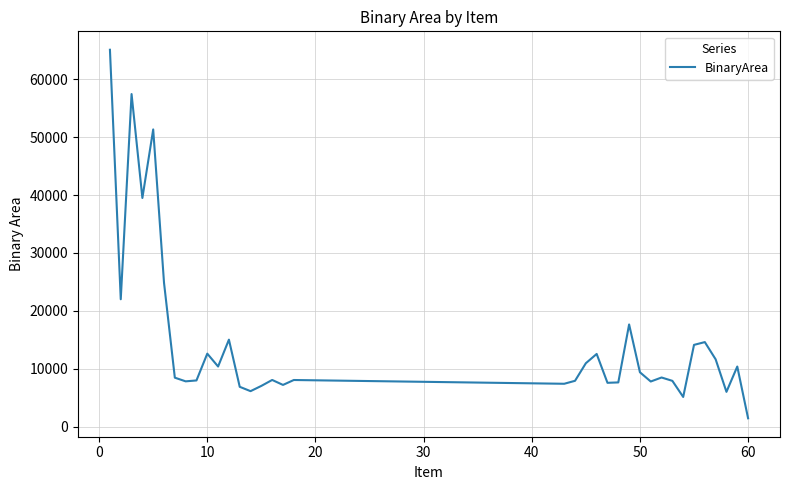

What is the maximum value shown in the chart?

65076.5